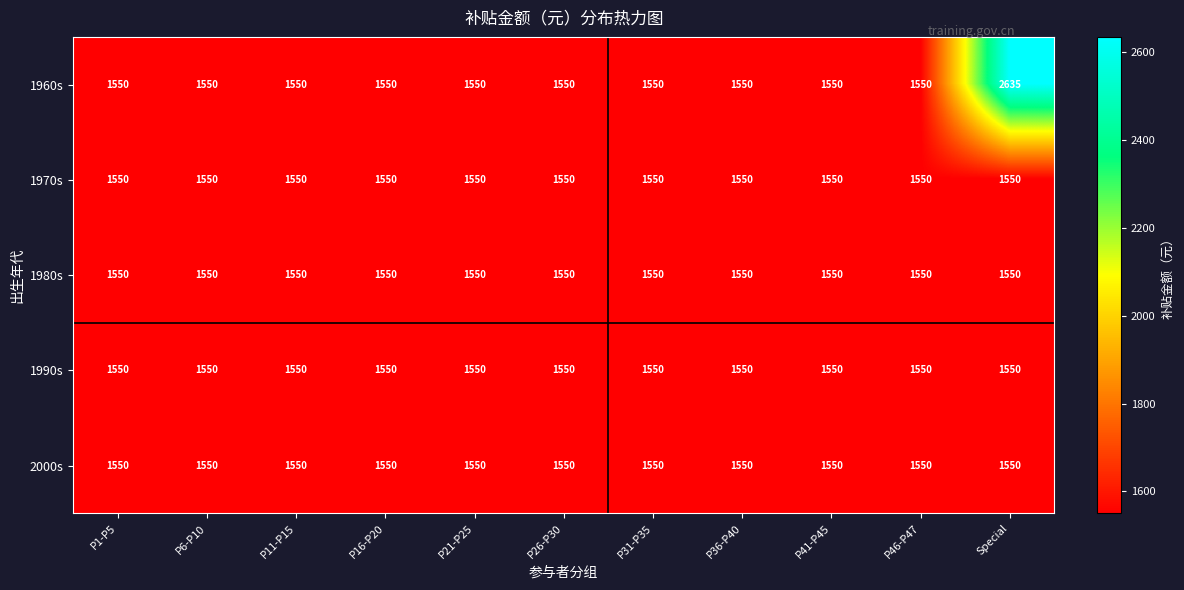

Which series has the largest range (max minus min)?

1960s